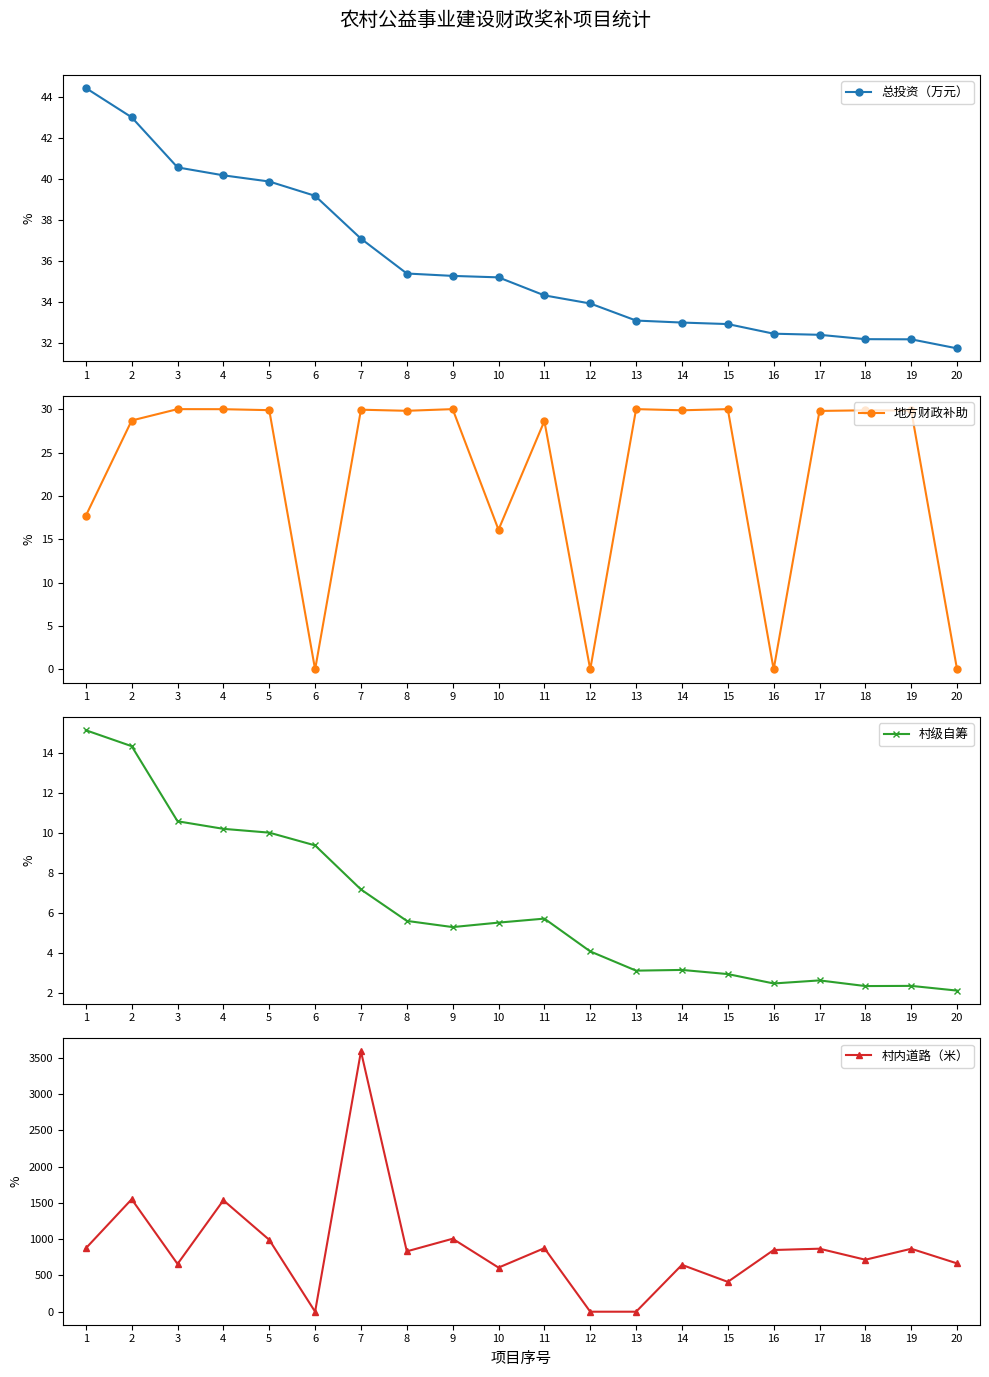

The 地方财政补助 series shows 9.2 at 15. True or false?

False